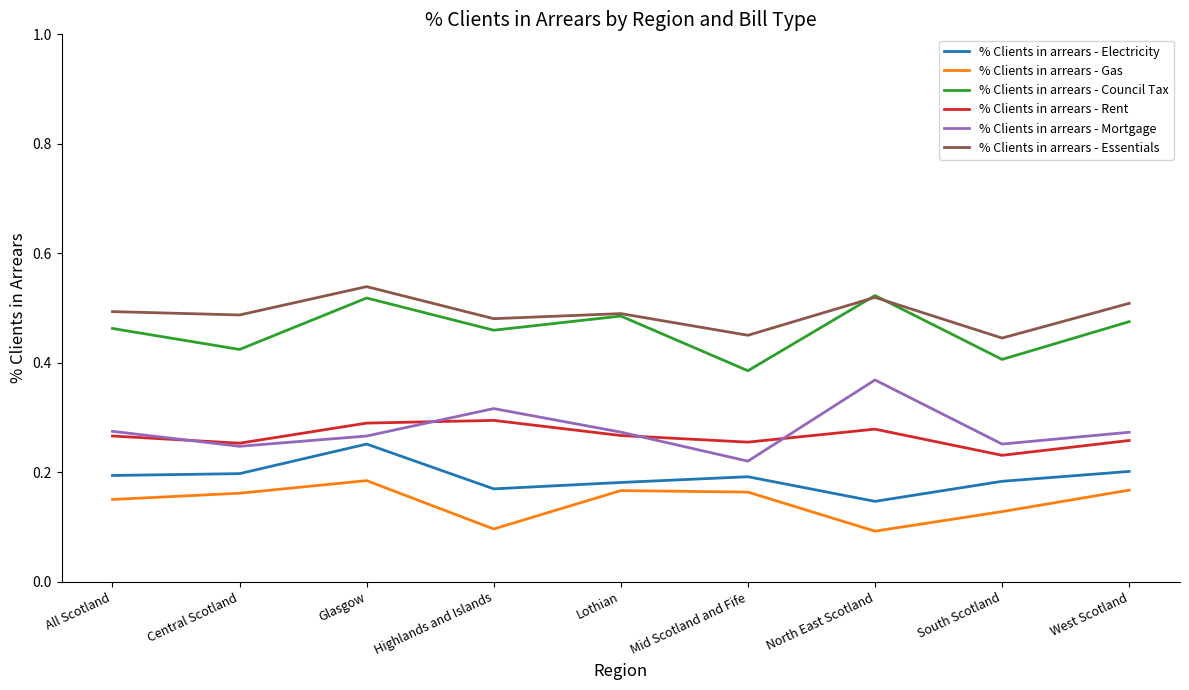

Where is % Clients in arrears - Mortgage nearest to the value 0?

Mid Scotland and Fife